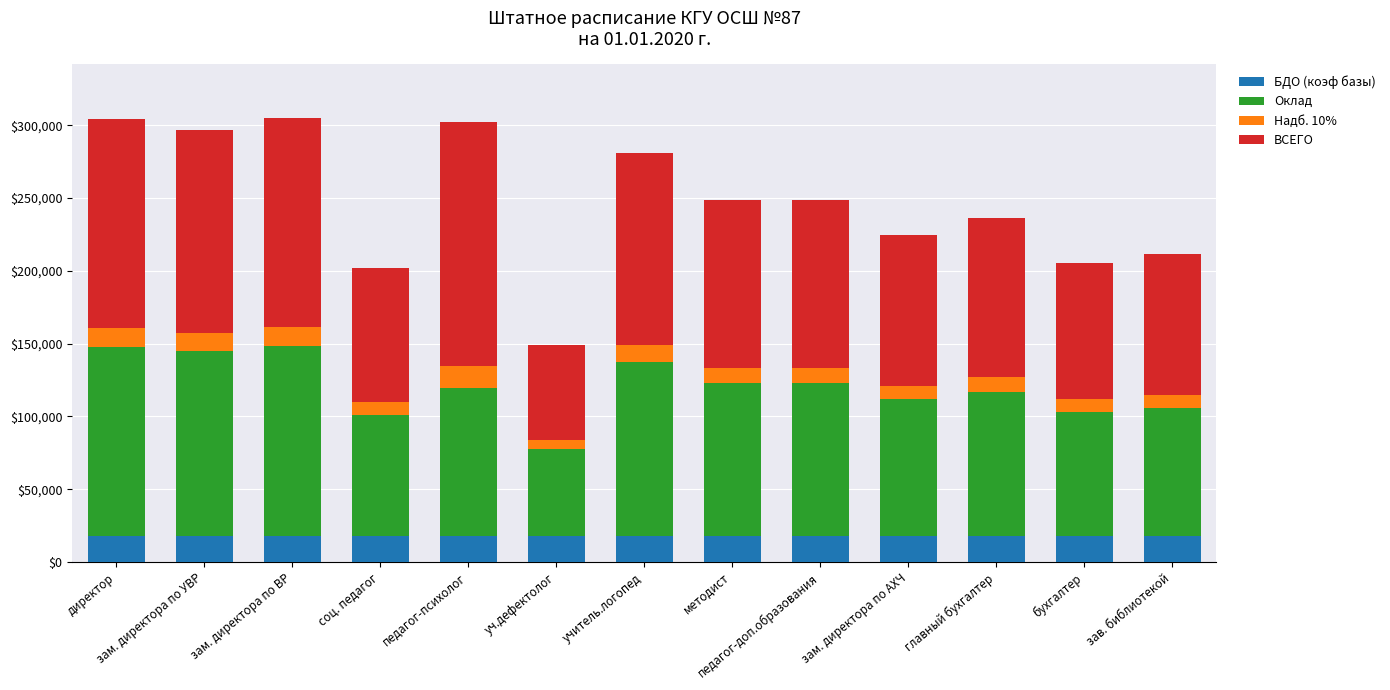

True or false: БДО (коэф базы) has a value of 17697.0 at главный бухгалтер.

True